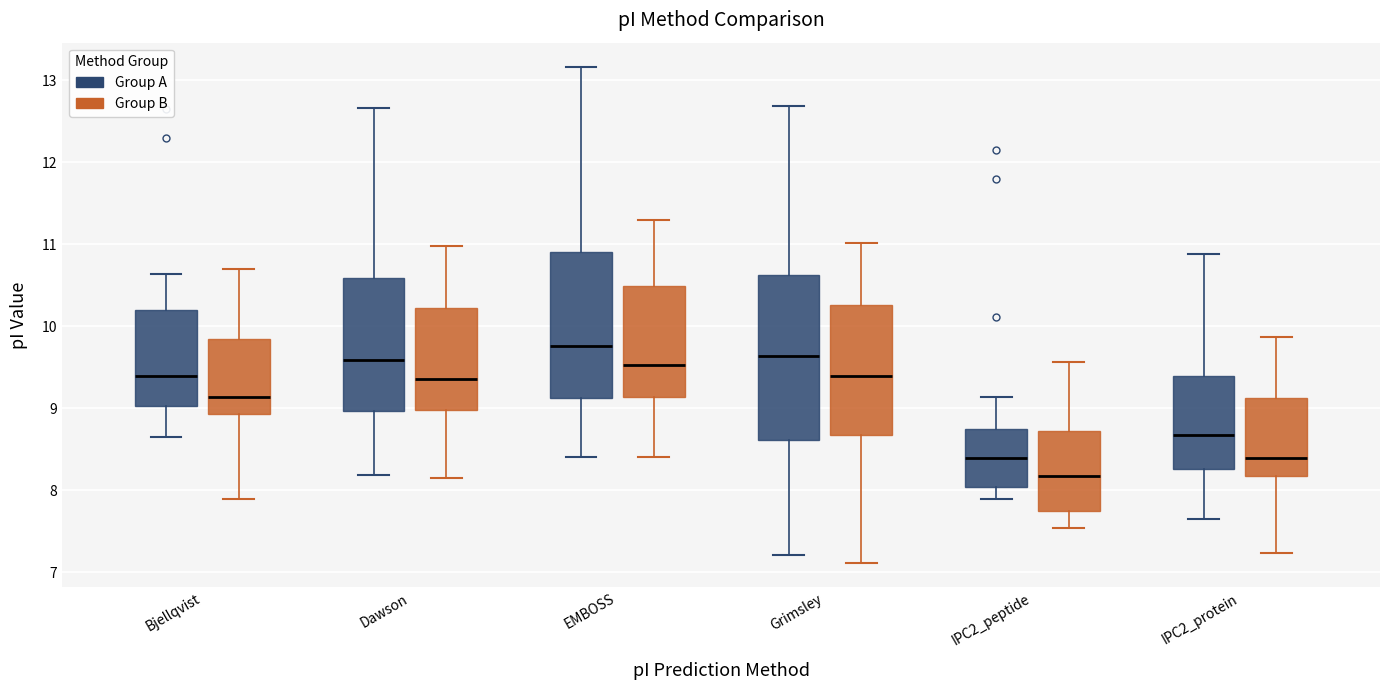

Reading left to right, read every box against the y-axis: the position of its median line, the range the box covers, and the ends of its whiskers. The values are not printed on the chart, so give them approximately, as read against the axis.

Bjellqvist (Group A): median 9.4, box 9.0 to 10.2, whiskers 8.7 to 10.6
Bjellqvist (Group B): median 9.1, box 8.9 to 9.8, whiskers 7.9 to 10.7
Dawson (Group A): median 9.6, box 9.0 to 10.6, whiskers 8.2 to 12.7
Dawson (Group B): median 9.4, box 9.0 to 10.2, whiskers 8.2 to 11.0
EMBOSS (Group A): median 9.8, box 9.1 to 10.9, whiskers 8.4 to 13.2
EMBOSS (Group B): median 9.5, box 9.1 to 10.5, whiskers 8.4 to 11.3
Grimsley (Group A): median 9.6, box 8.6 to 10.6, whiskers 7.2 to 12.7
Grimsley (Group B): median 9.4, box 8.7 to 10.3, whiskers 7.1 to 11.0
IPC2_peptide (Group A): median 8.4, box 8.0 to 8.8, whiskers 7.9 to 9.1
IPC2_peptide (Group B): median 8.2, box 7.7 to 8.7, whiskers 7.5 to 9.6
IPC2_protein (Group A): median 8.7, box 8.3 to 9.4, whiskers 7.6 to 10.9
IPC2_protein (Group B): median 8.4, box 8.2 to 9.1, whiskers 7.2 to 9.9